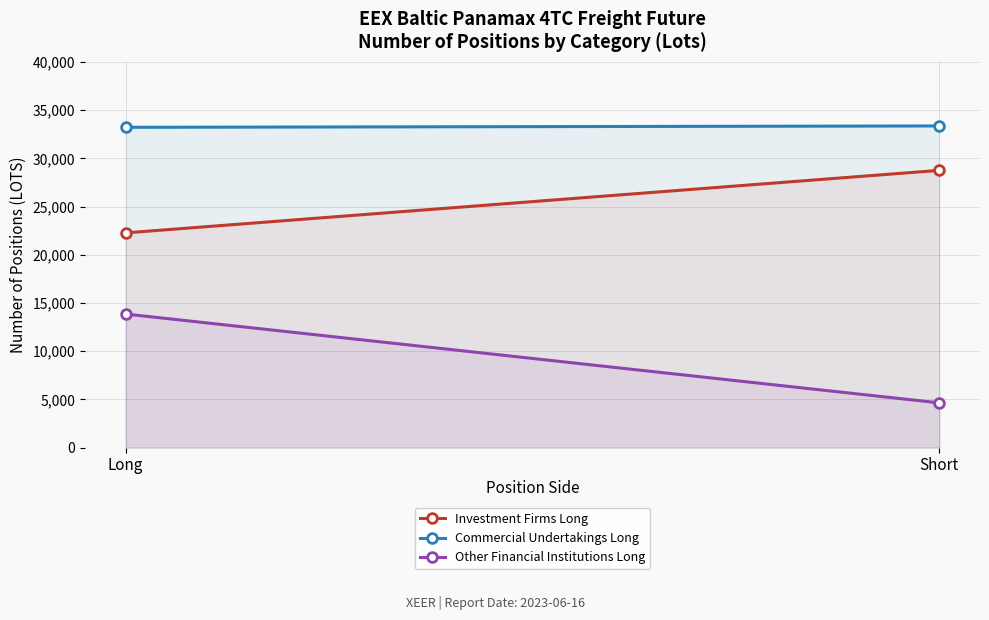

Count the number of categories in the chart.

2